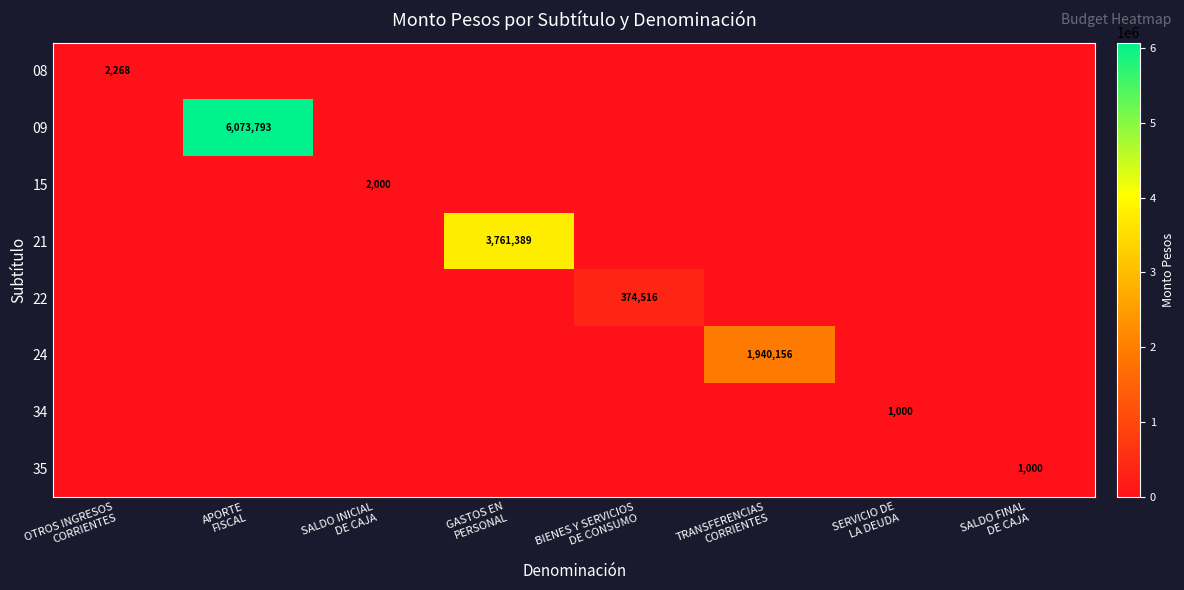

How many data points in 09 are above 0?

1